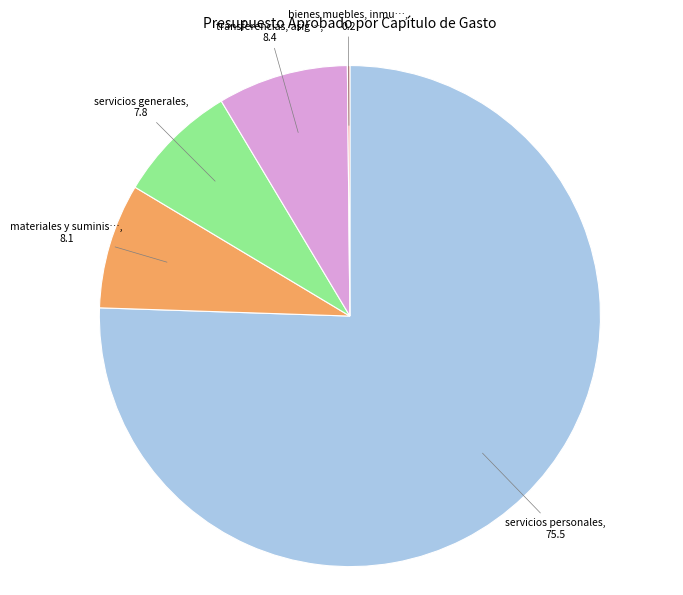

Is there any slice that represents more than half of the pie?

Yes